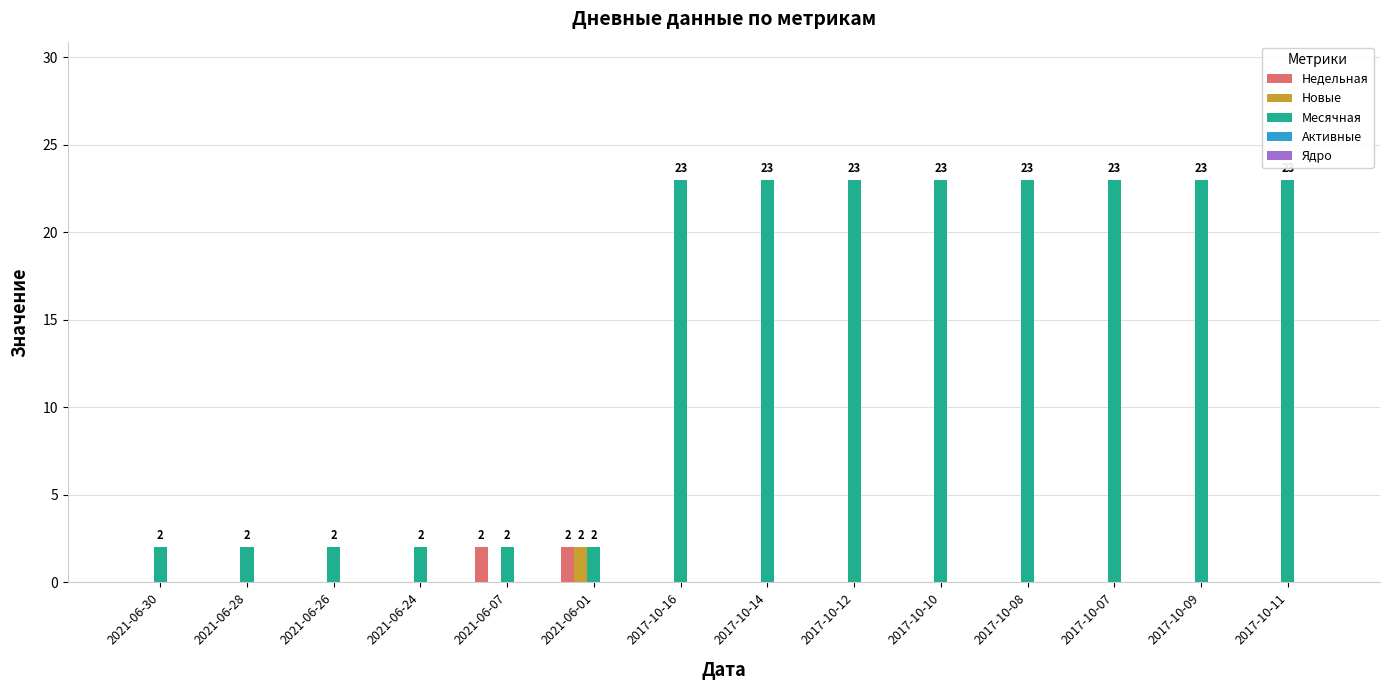

How many categories are shown in the chart?

14